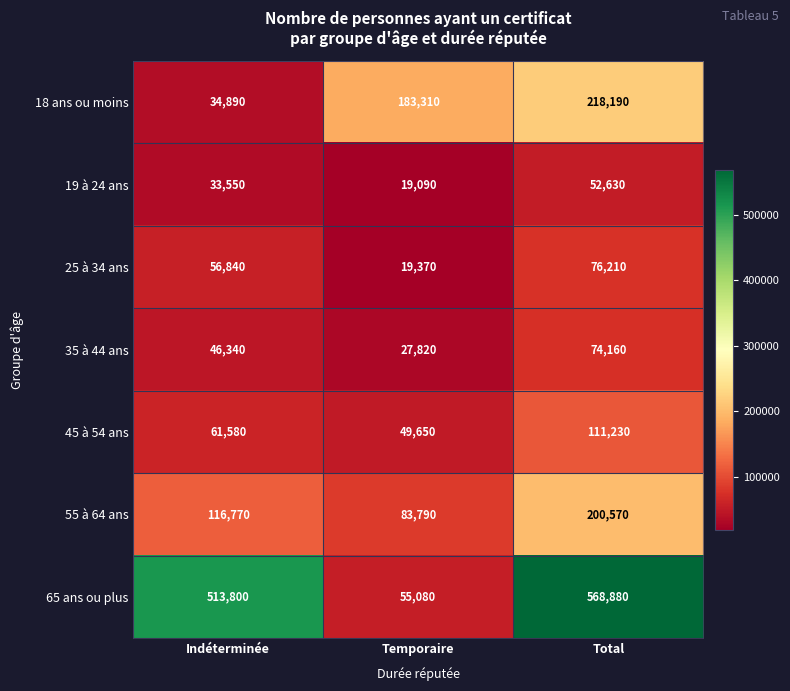

Which series has the largest total across all categories?

65 ans ou plus